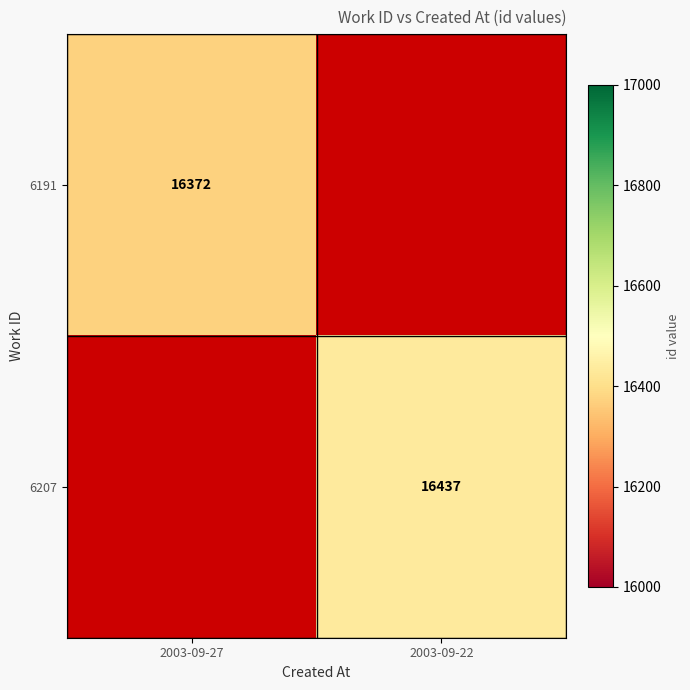

At how many categories does at least one series exceed 16405?

1